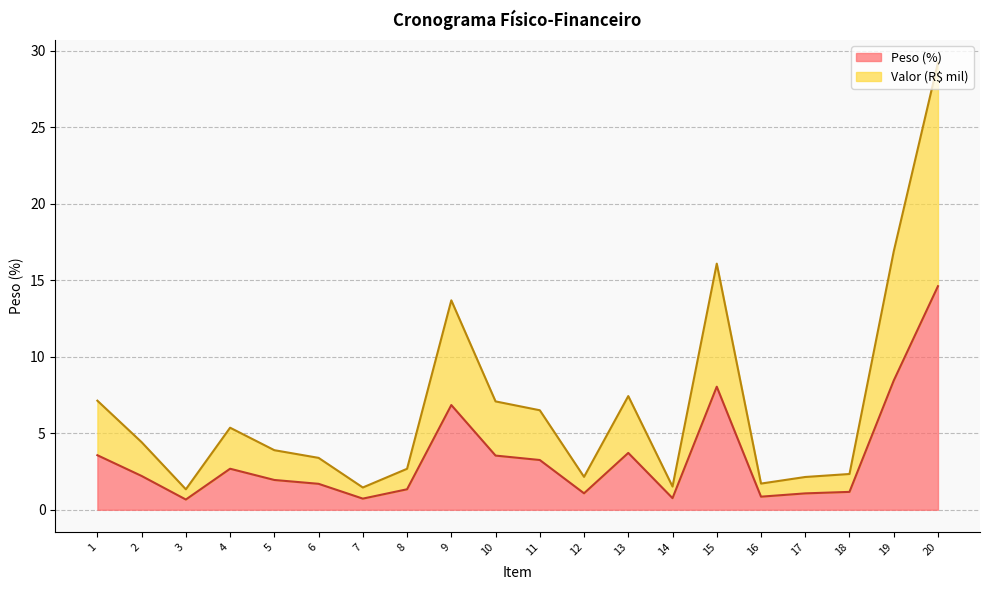

True or false: Peso (%) and Valor R$ cross at least once.

False